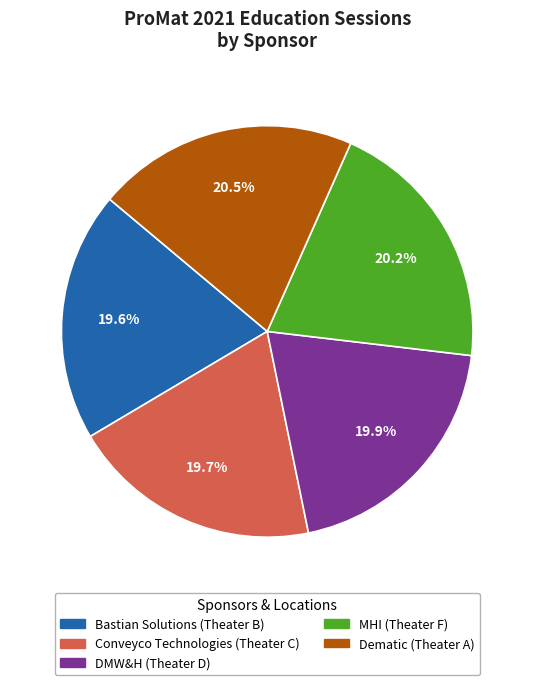

What percentage is NOT represented by DMW&H (Theater D)?

80.1%